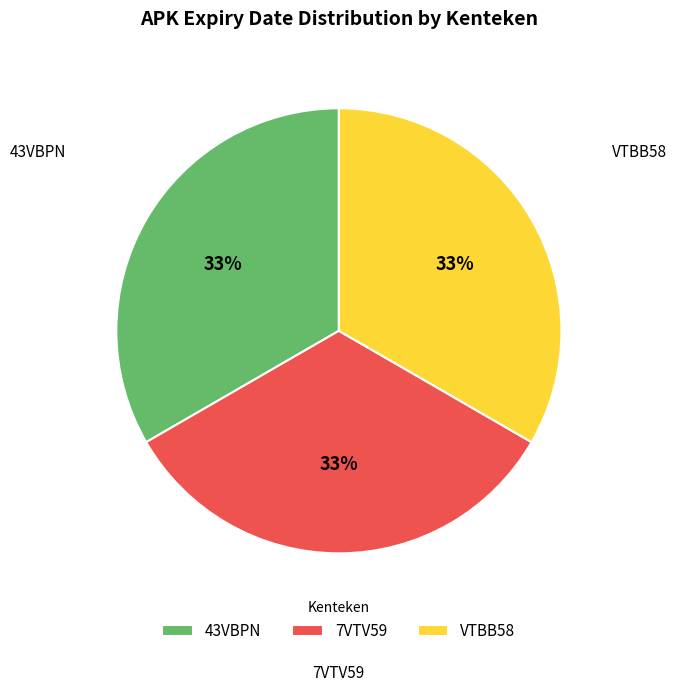

True or false: 43VBPN accounts for 39% of the total.

False